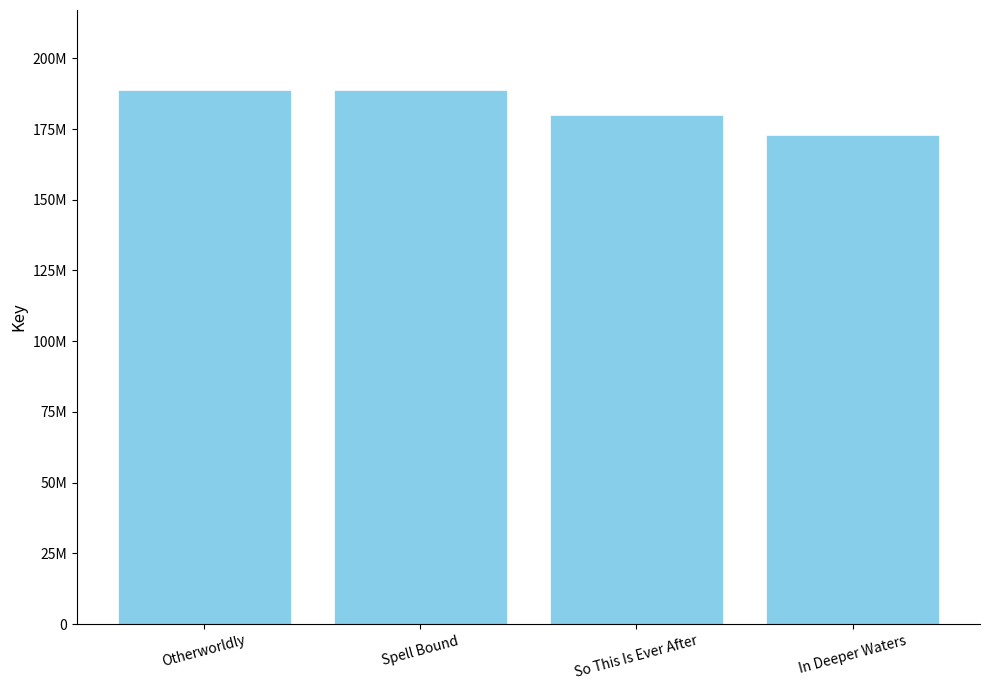

What position from the left is Spell Bound?

2